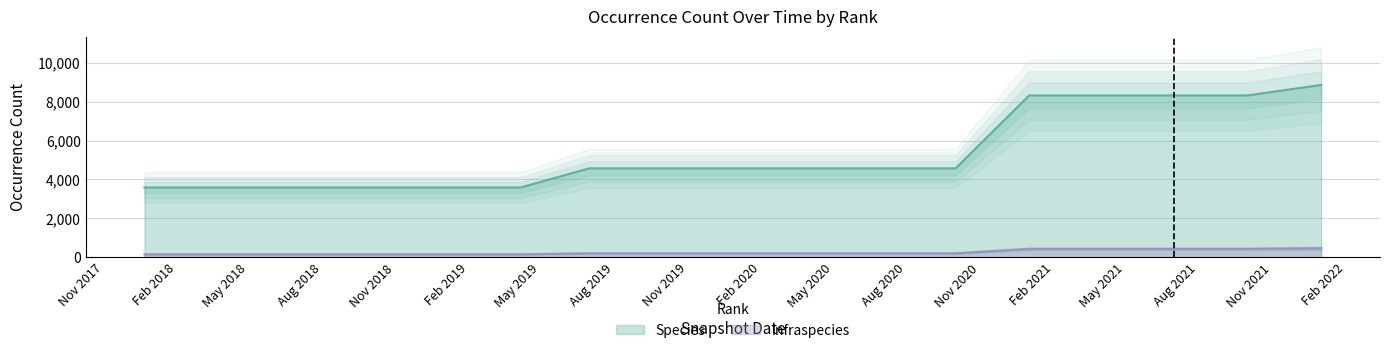

List the series in order of their overall mean, lowest first.

Infraspecies, Species